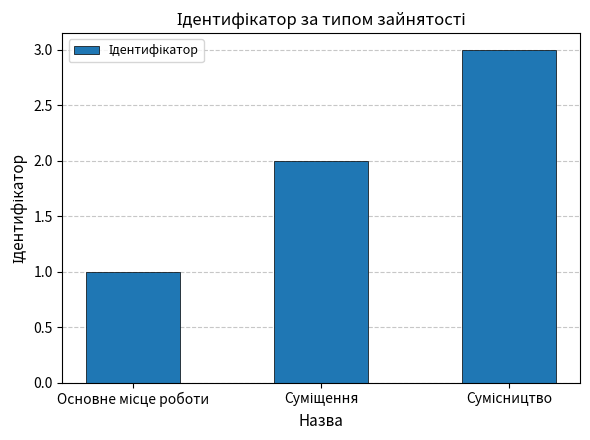

Reading left to right, what are all the values shown in this chart?

1	2	3